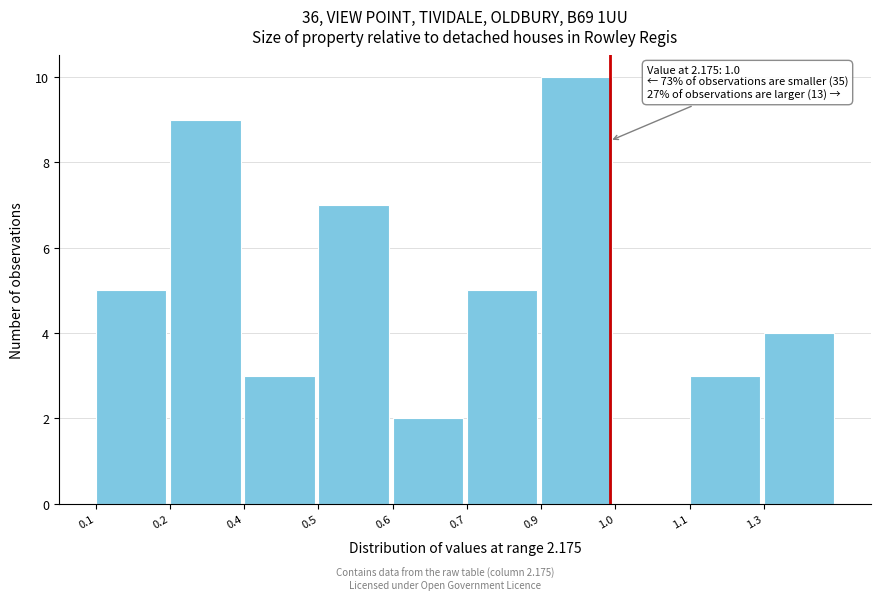

Reading left to right, list all the values displayed in this chart.

0.1=5	0.2=9	0.4=3	0.5=7	0.6=2	0.7=5	0.9=10	1.0=0	1.1=3	1.3=4